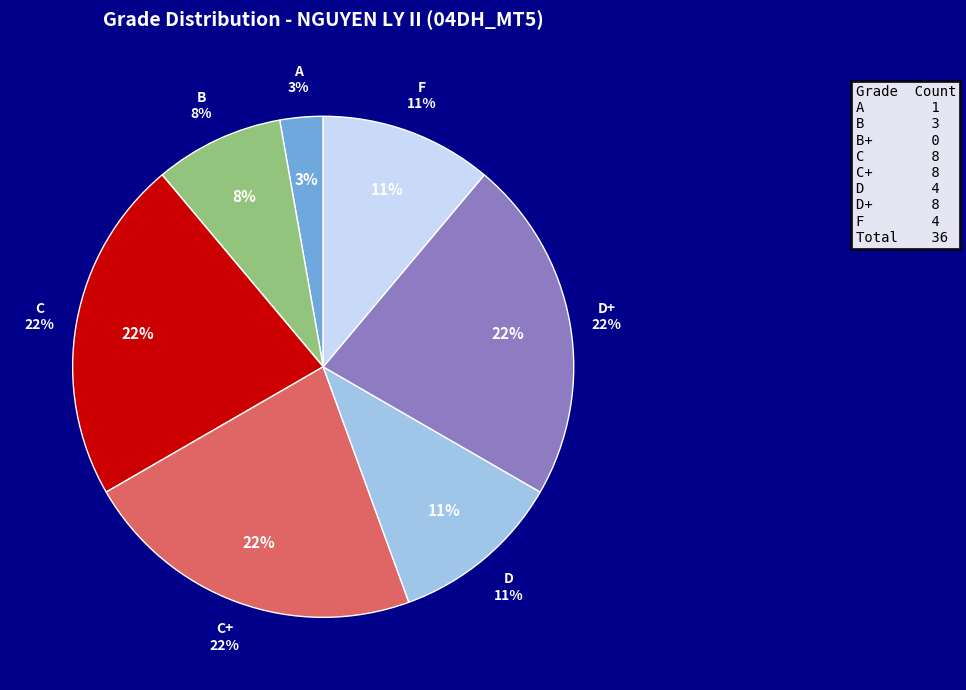

Is it true that F is 11% of the pie?

True